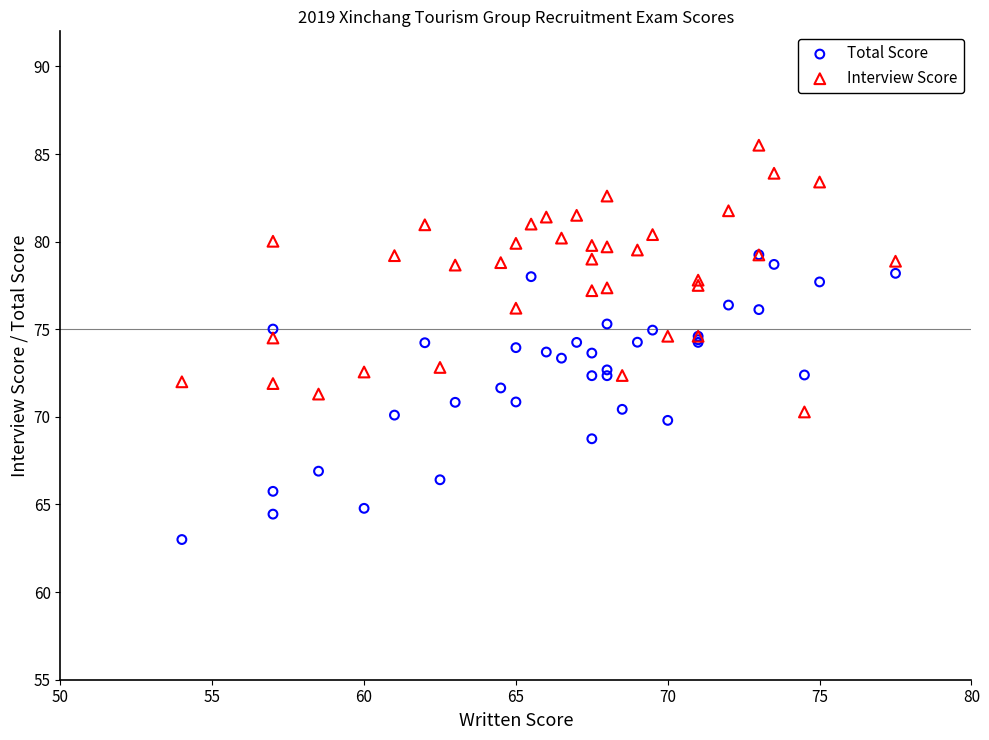

What are all the series names shown in the legend?

Total Score, Interview Score